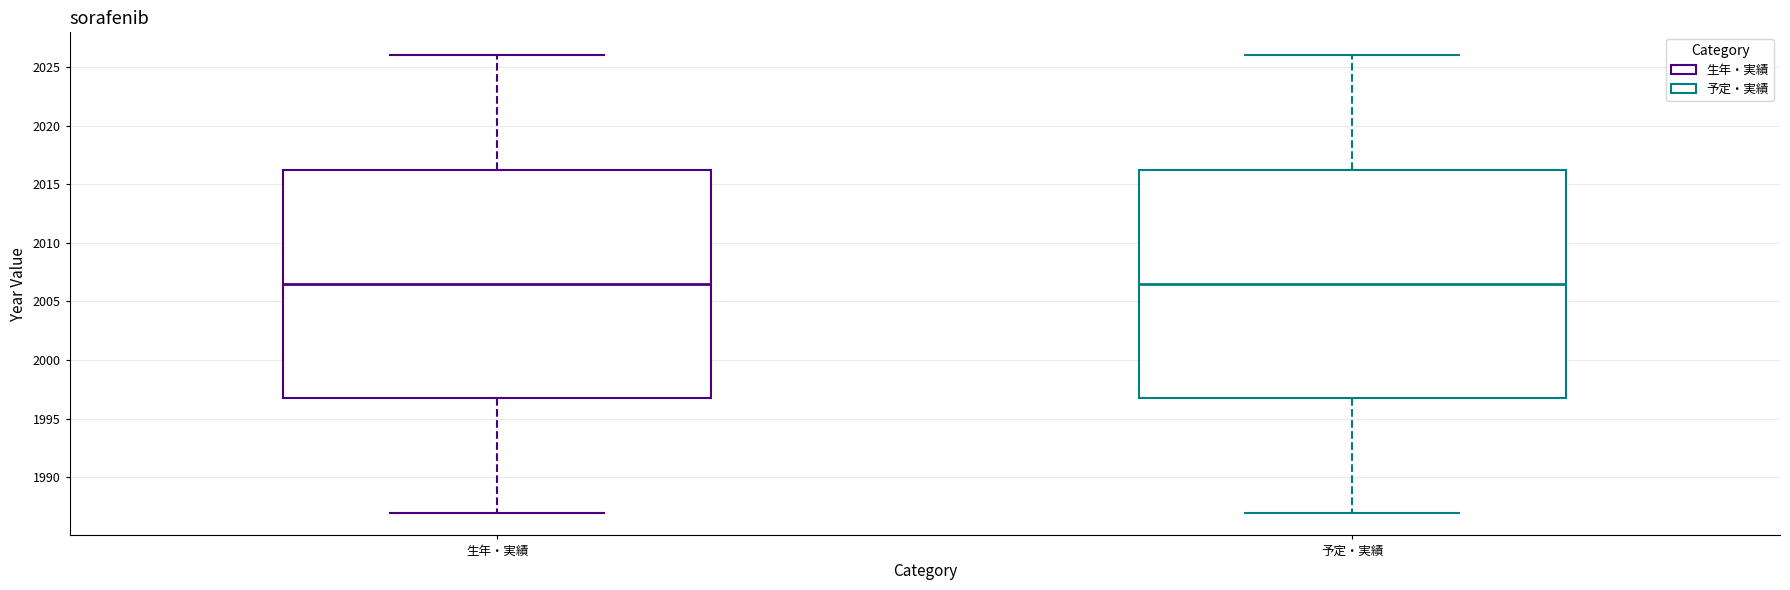

Where does the upper whisker of the box for 生年・実績 end on the y-axis? The values are not printed on the chart, so give them approximately, as read against the axis.

2026.0